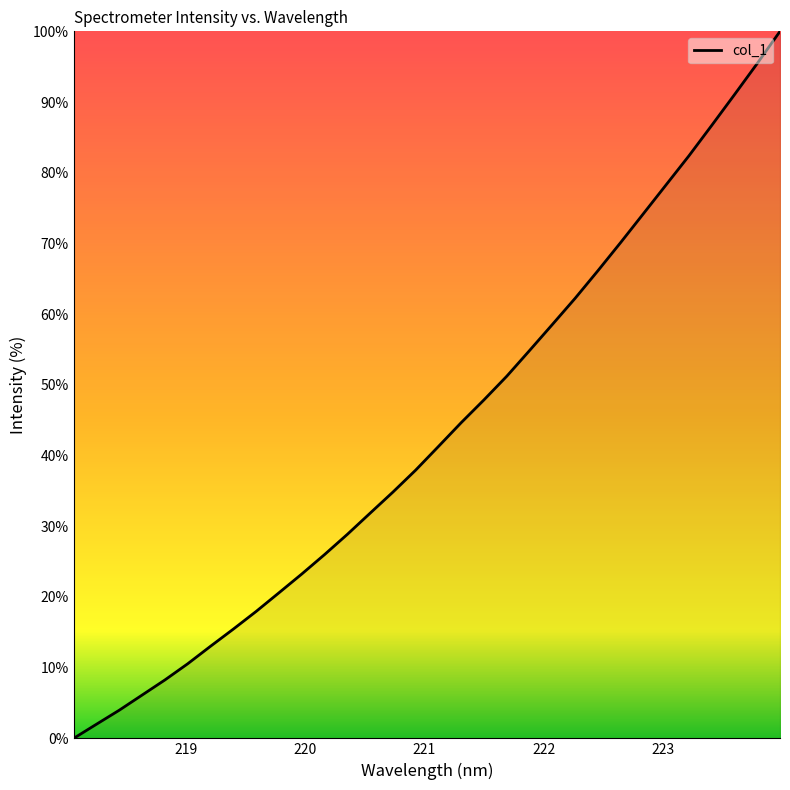

What is the greatest value displayed?

100.0